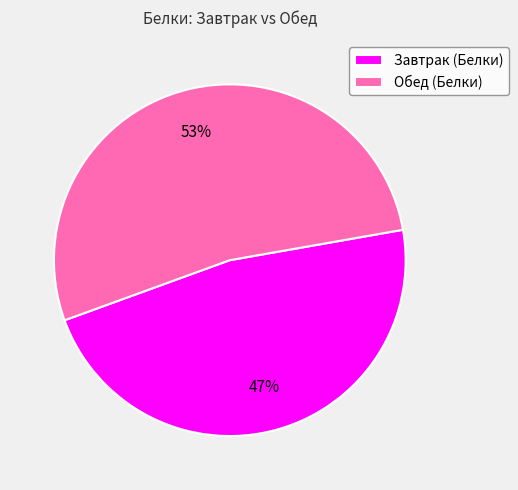

The Обед (Белки) slice represents 53% of the pie. True or false?

True